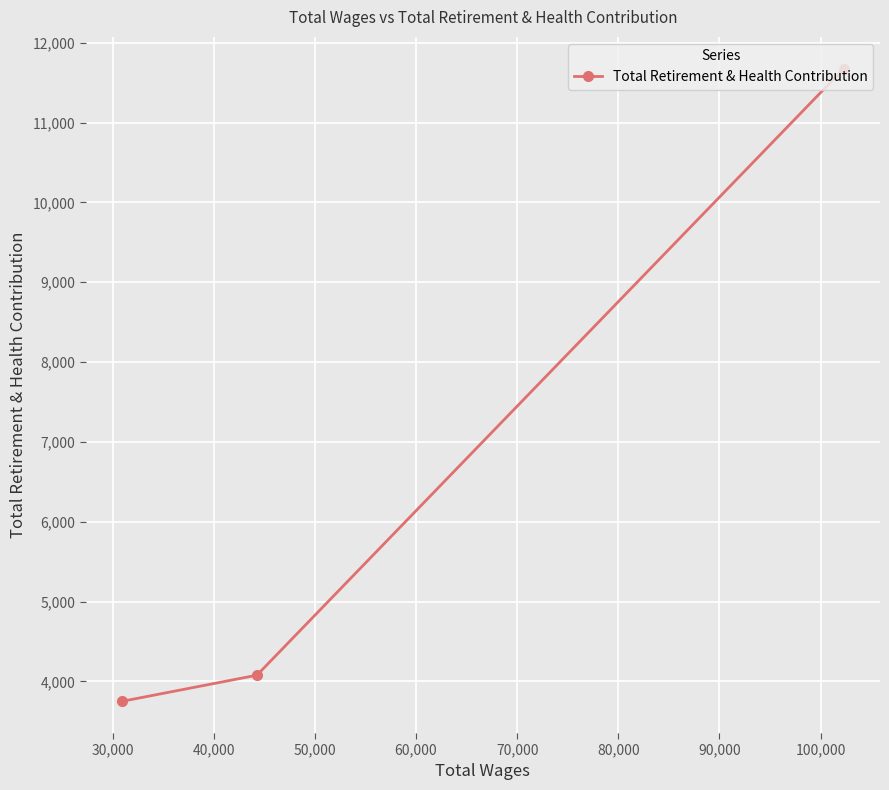

How many data points are less than 4077?

1